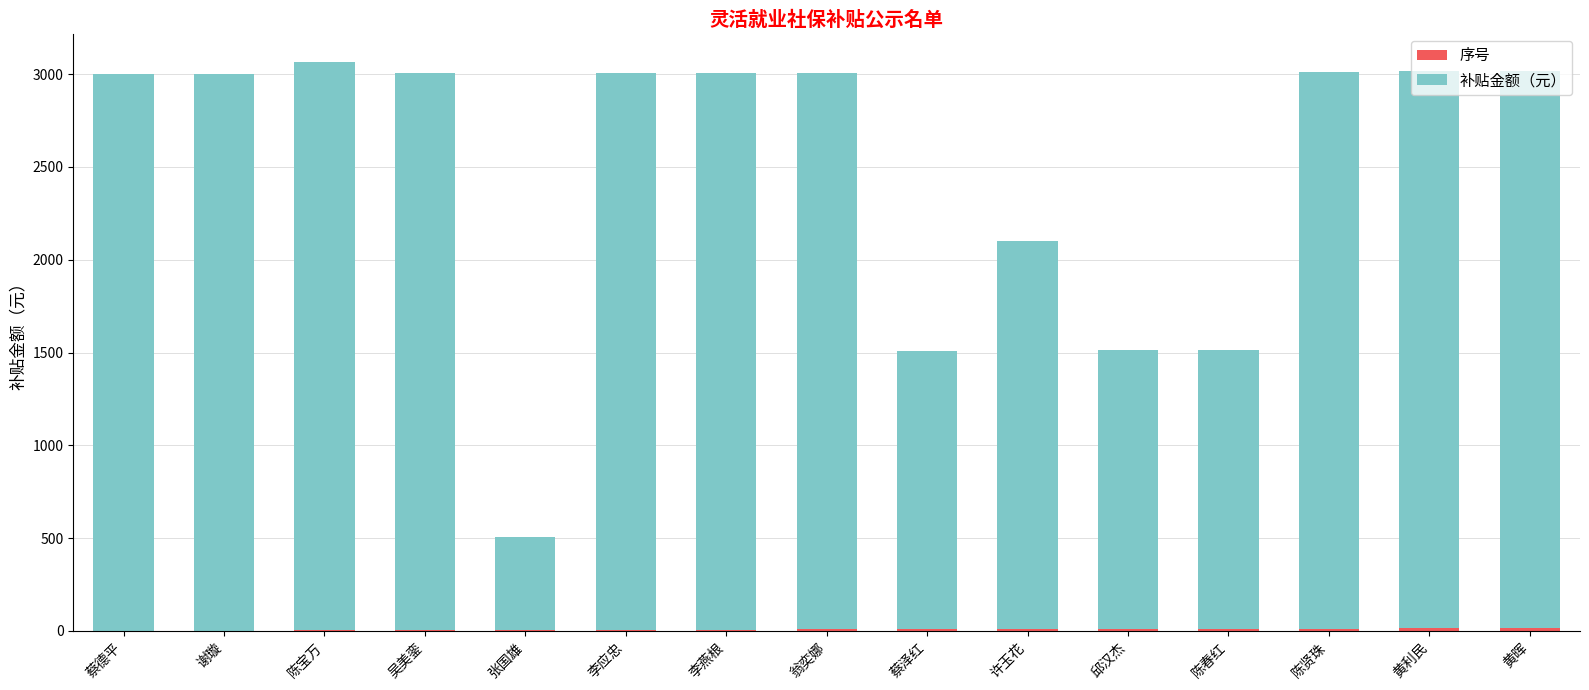

The value of 补贴金额（元） at 吴美銮 is 1209.3. True or false?

False